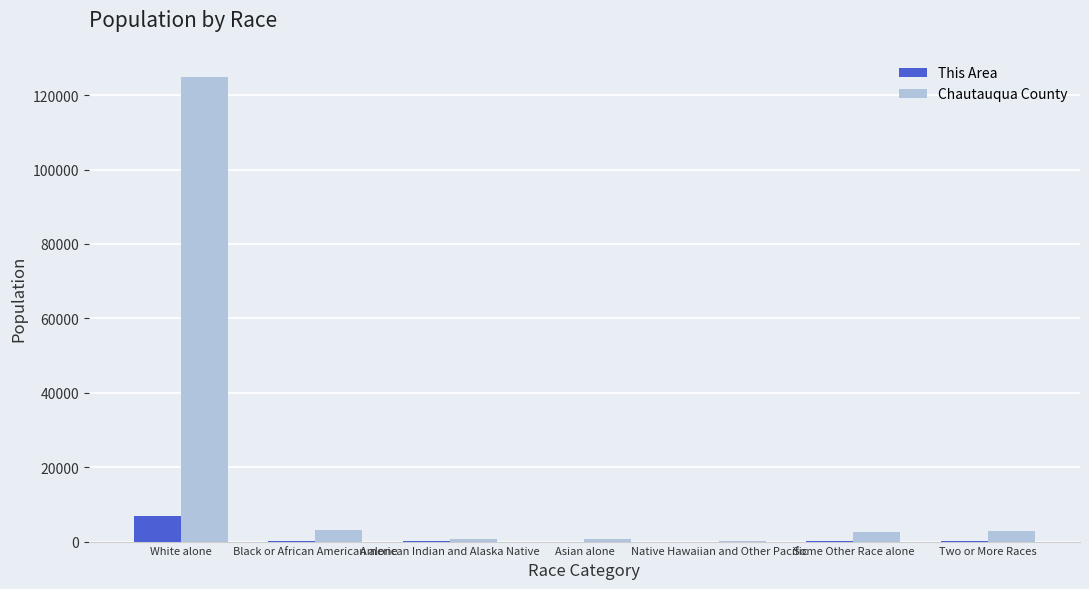

The Chautauqua County series shows 33199 at White alone. True or false?

False